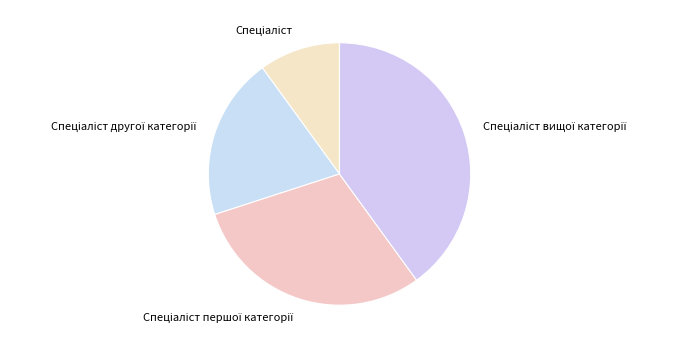

Does any single category account for the majority?

No